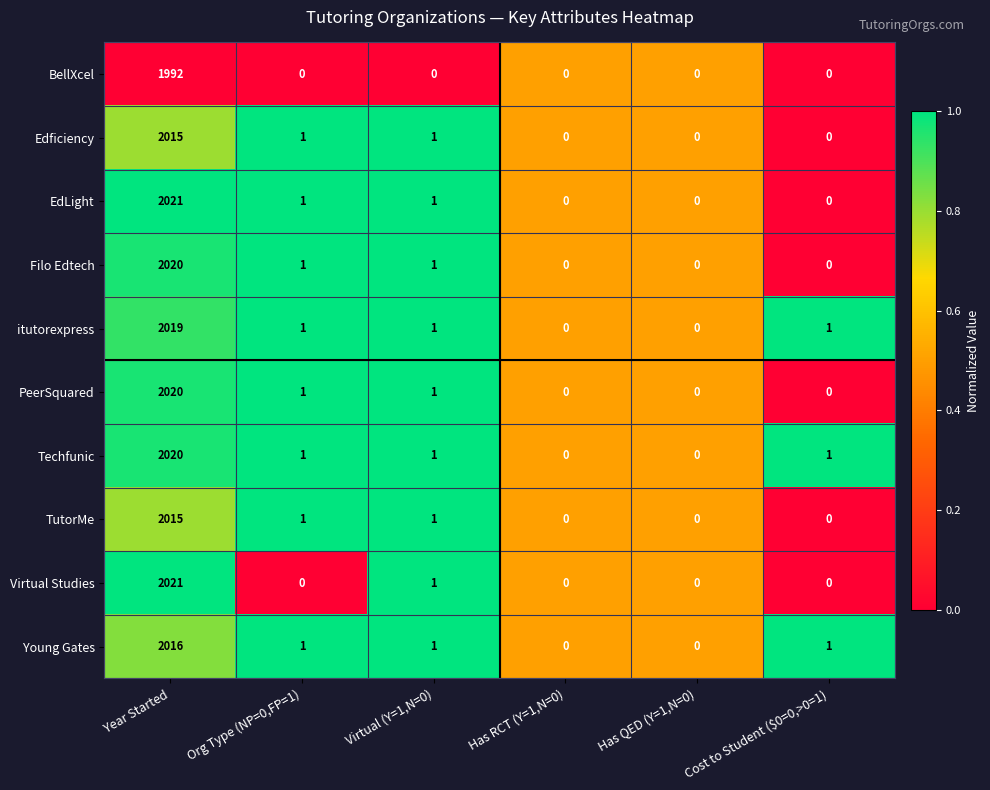

The Virtual Studies series shows 2021 at Year Started. True or false?

True